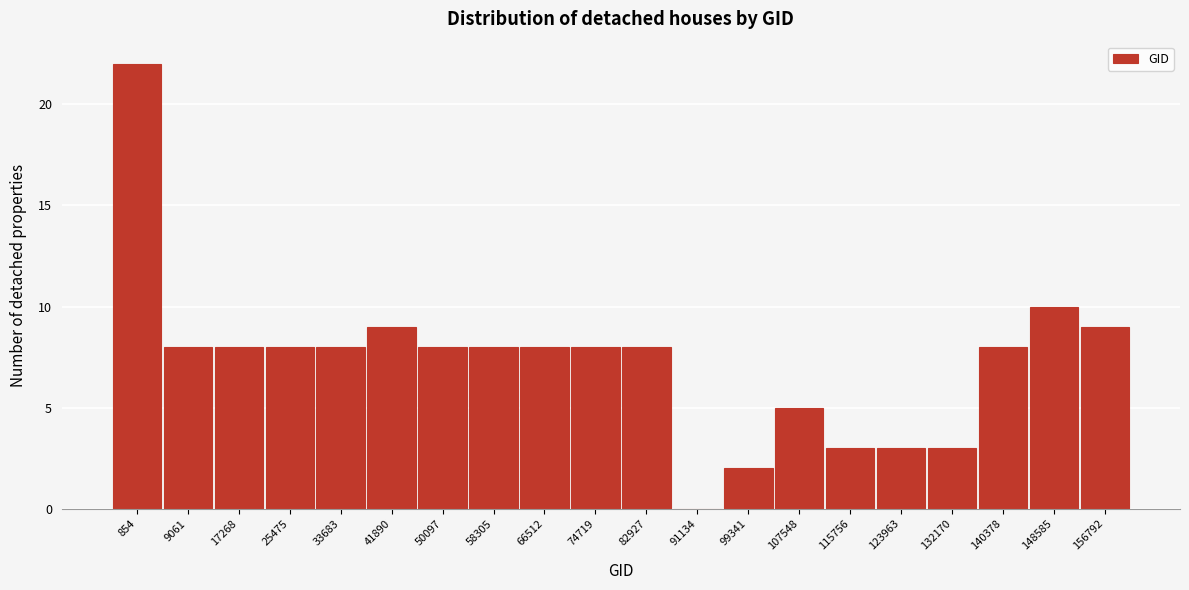

Reading left to right, extract all data points from this chart.

854=22	9061=8	17268=8	25475=8	33683=8	41890=9	50097=8	58305=8	66512=8	74719=8	82927=8	91134=0	99341=2	107548=5	115756=3	123963=3	132170=3	140378=8	148585=10	156792=9